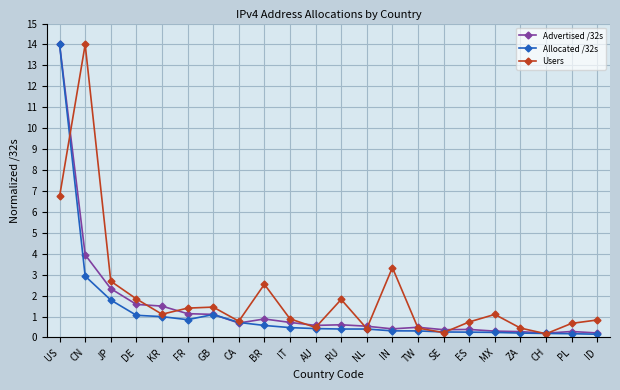

What is the lowest value of the Users series?

0.2